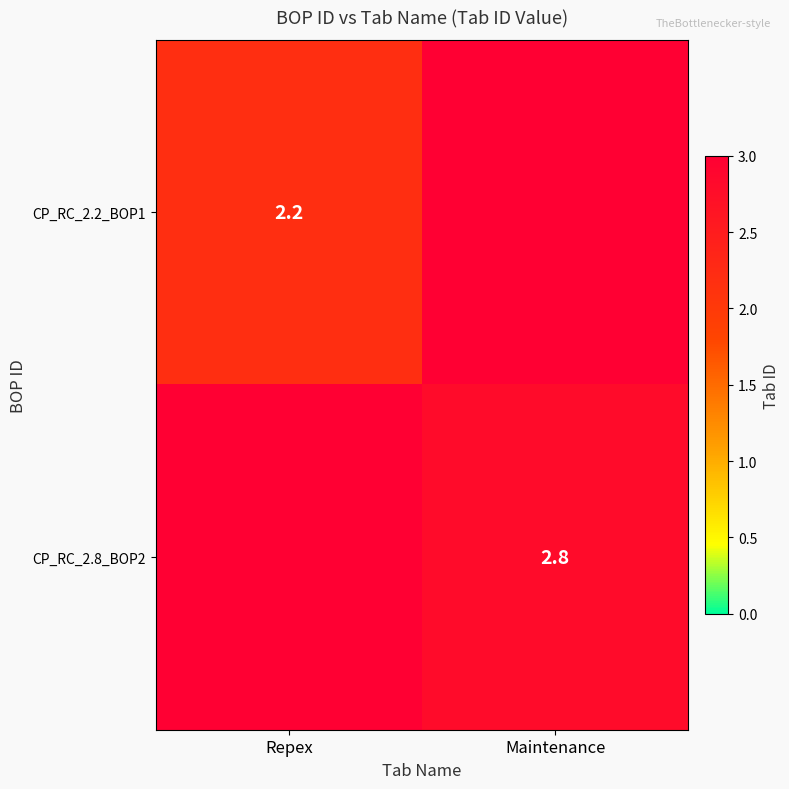

The value of CP_RC_2.2_BOP1 at Repex is 2.2. True or false?

True